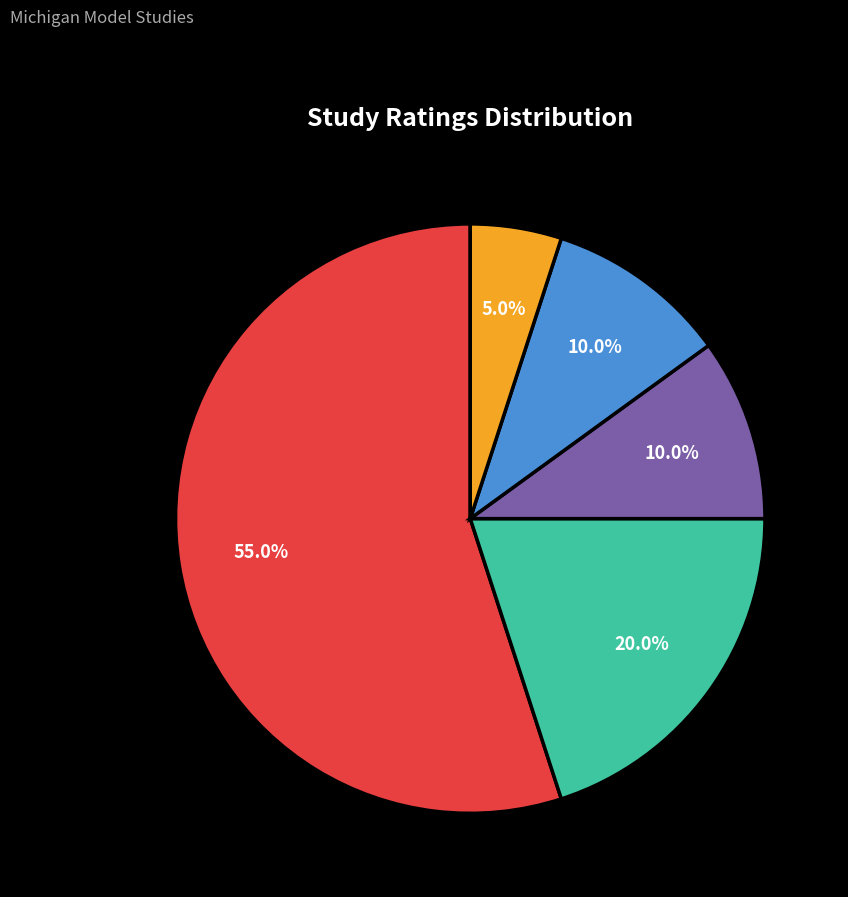

Is there a majority slice in this chart?

Yes